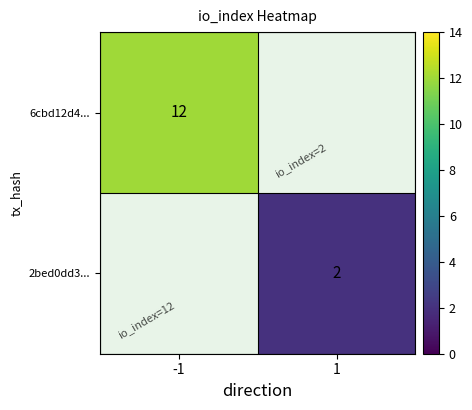

The 6cbd12d4... series shows 12 at -1. True or false?

True